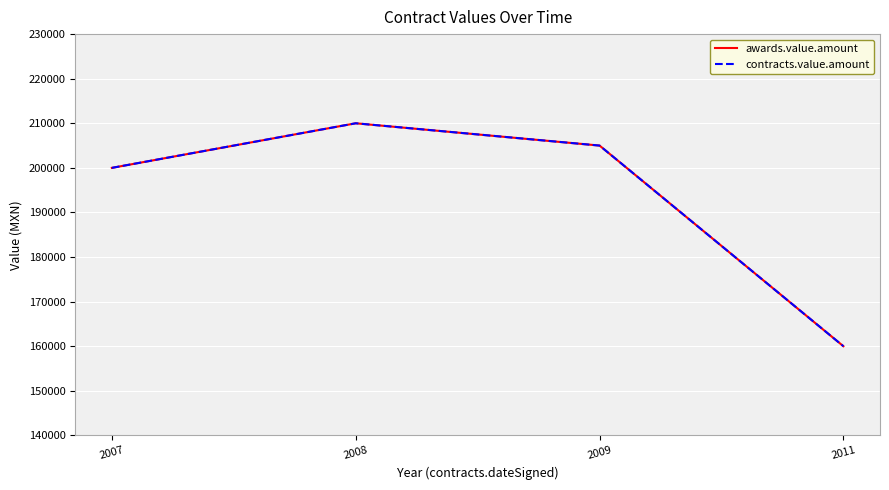

Is it true that awards.value.amount equals 36052 at 2011?

False